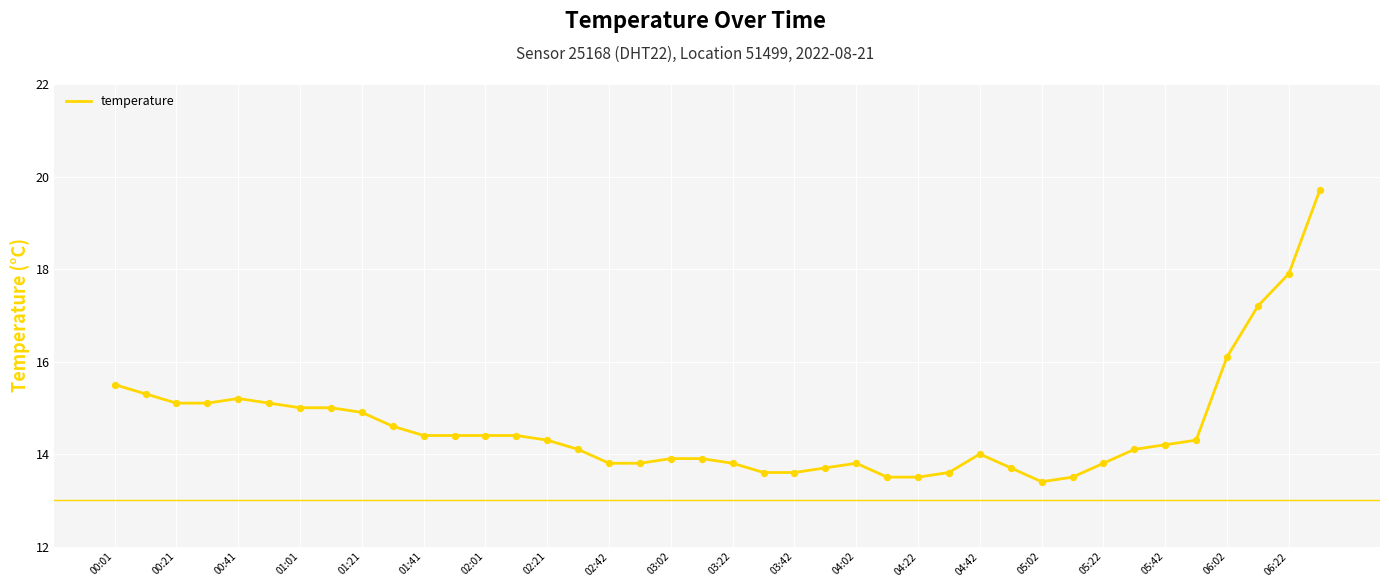

What is the difference between the maximum and minimum values?

6.3